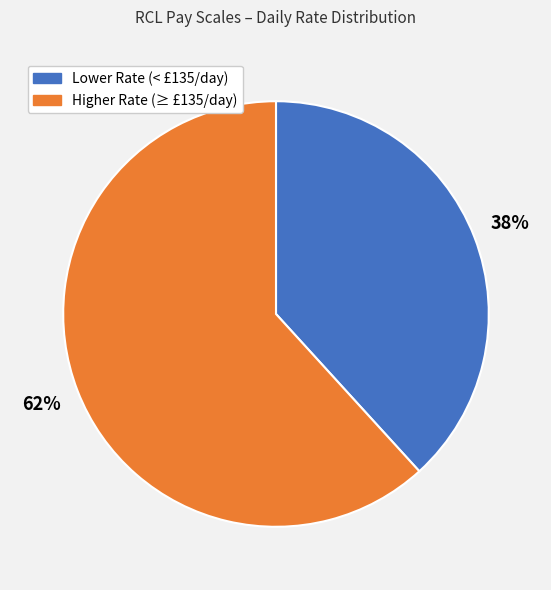

To the nearest percent, what is the average slice percentage?

50%